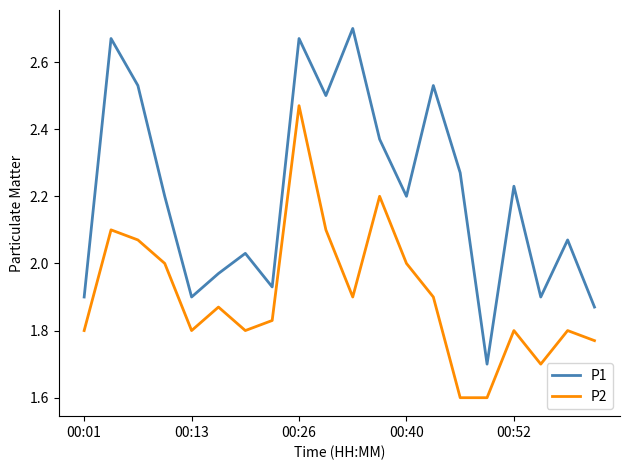

Which series has the largest range (max minus min)?

P1